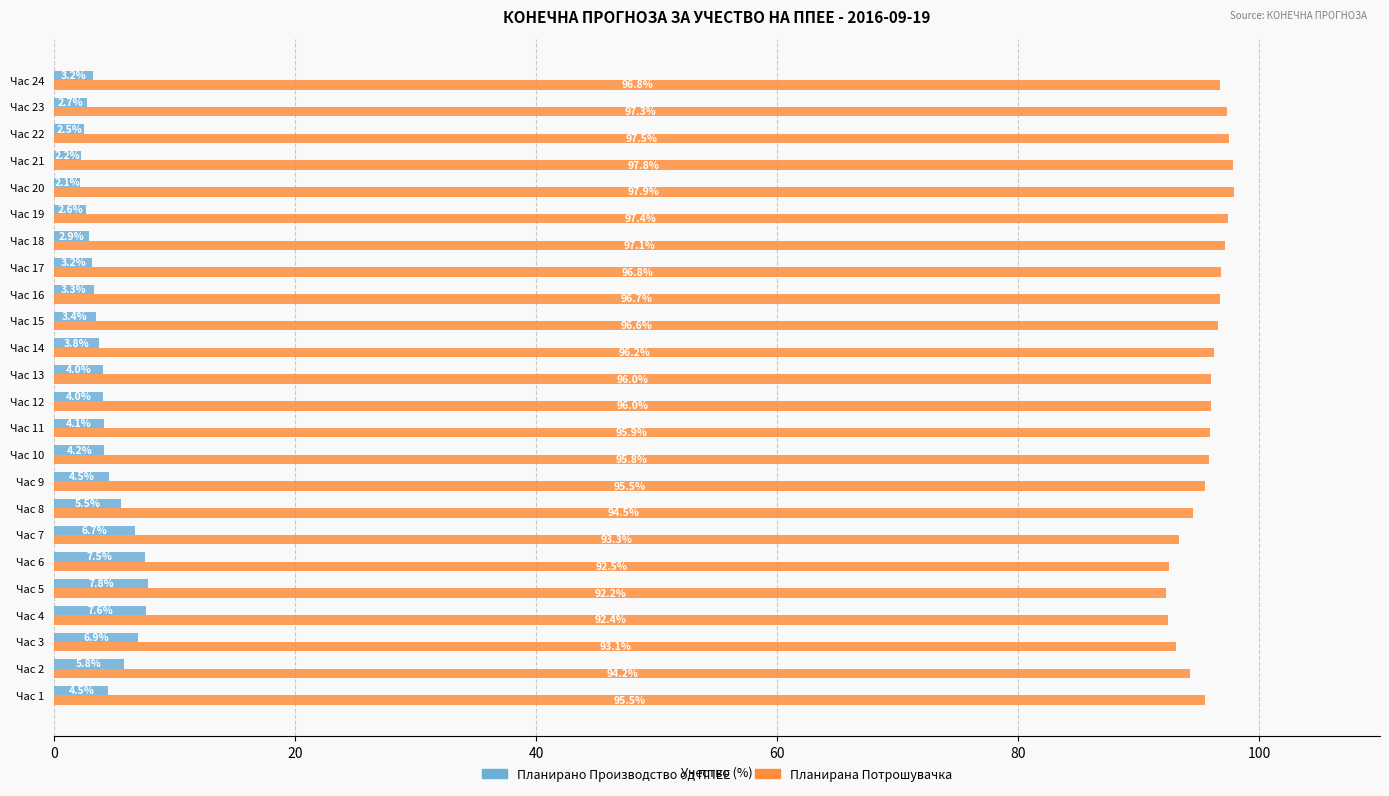

Read the Планирана Потрошувачка value at Час 4.

92.4